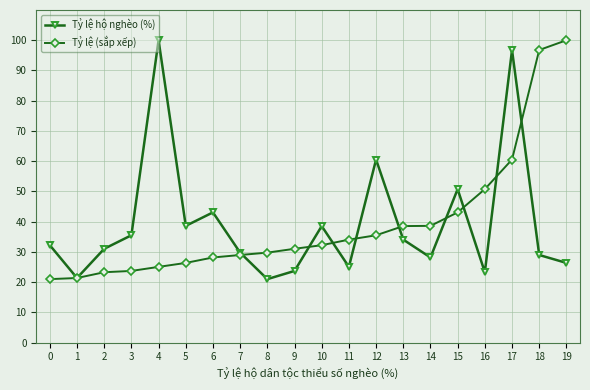

What is the minimum value shown in the chart?

21.0